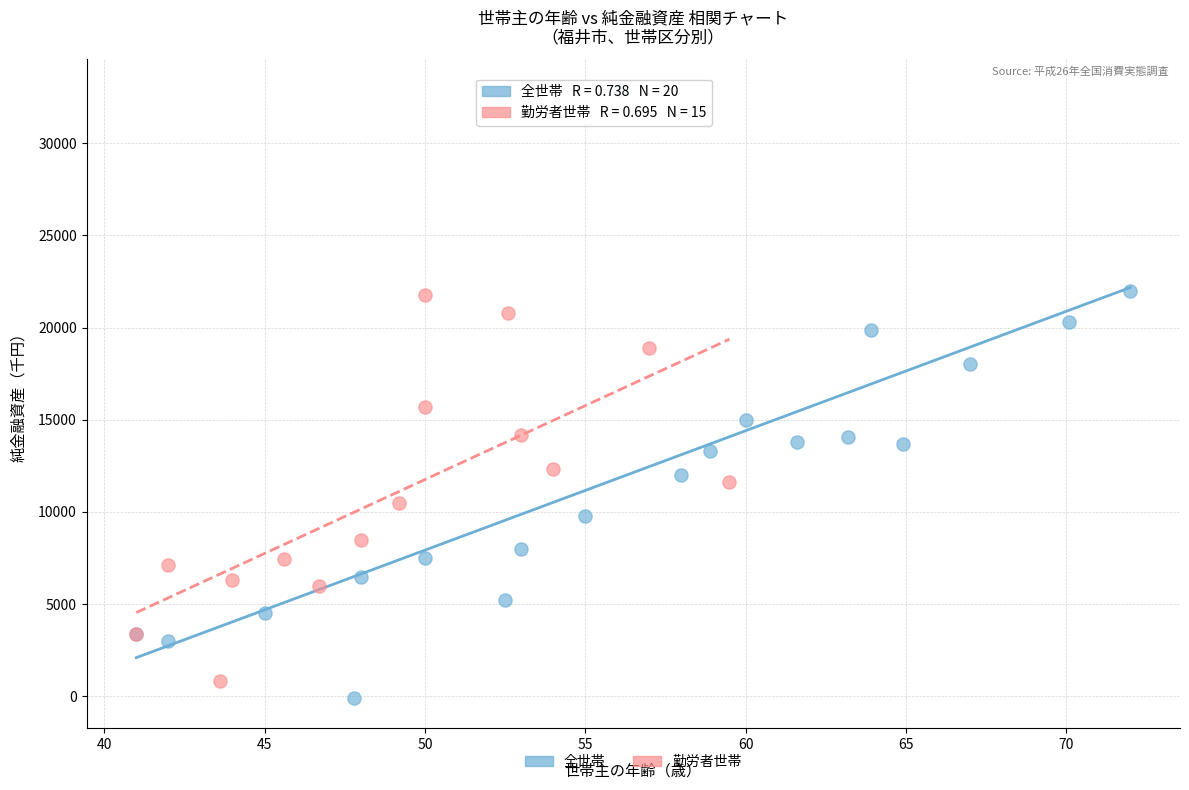

What are all the series names shown in the legend?

全世帯, 勤労者世帯